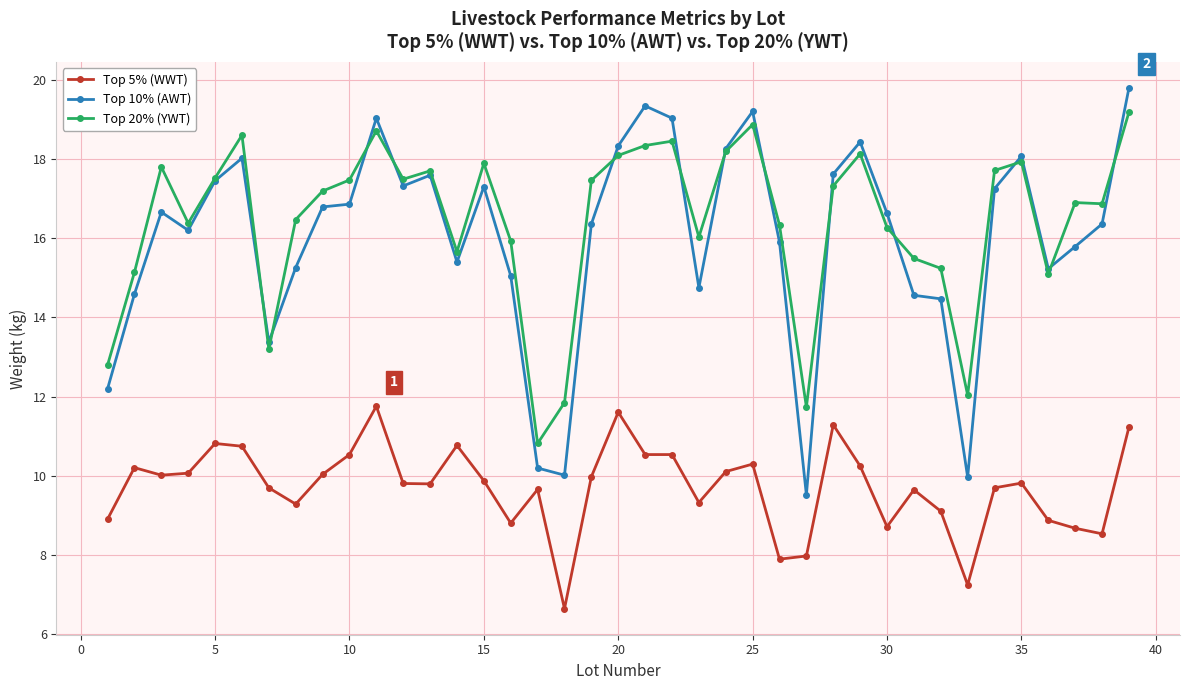

Does the chart display data point markers on the line(s)?

Yes